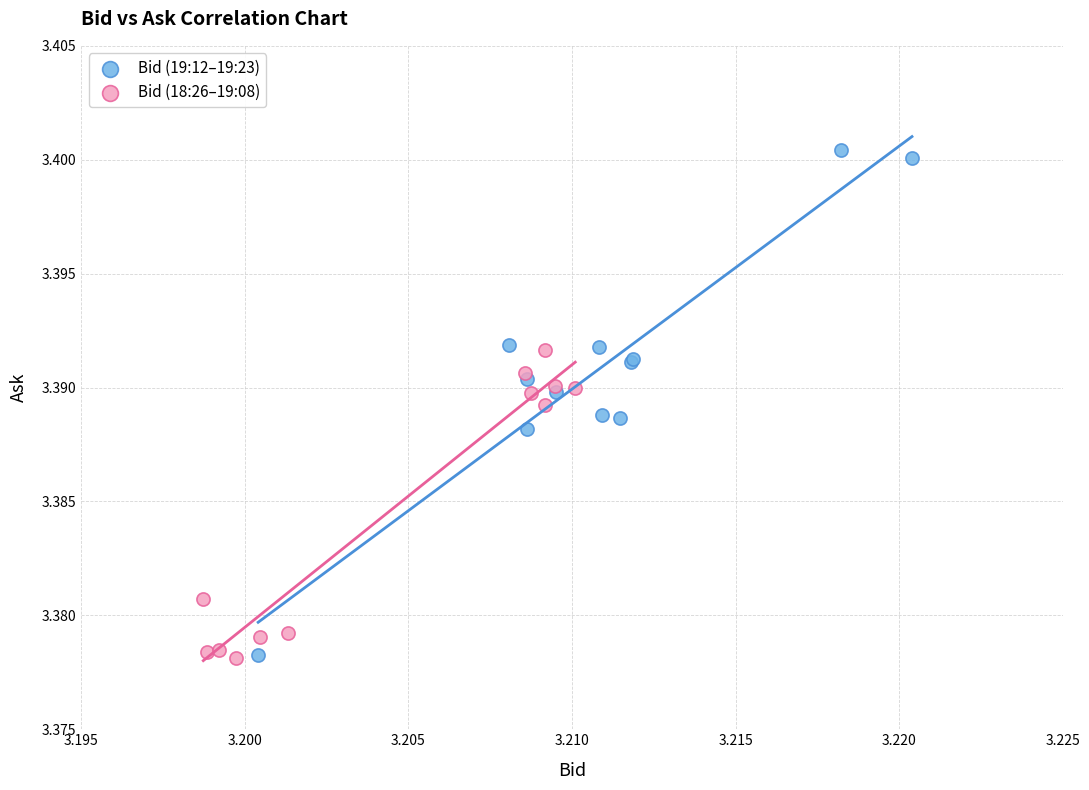

Which series has the widest spread of Y values?

Bid (19:12–19:23)